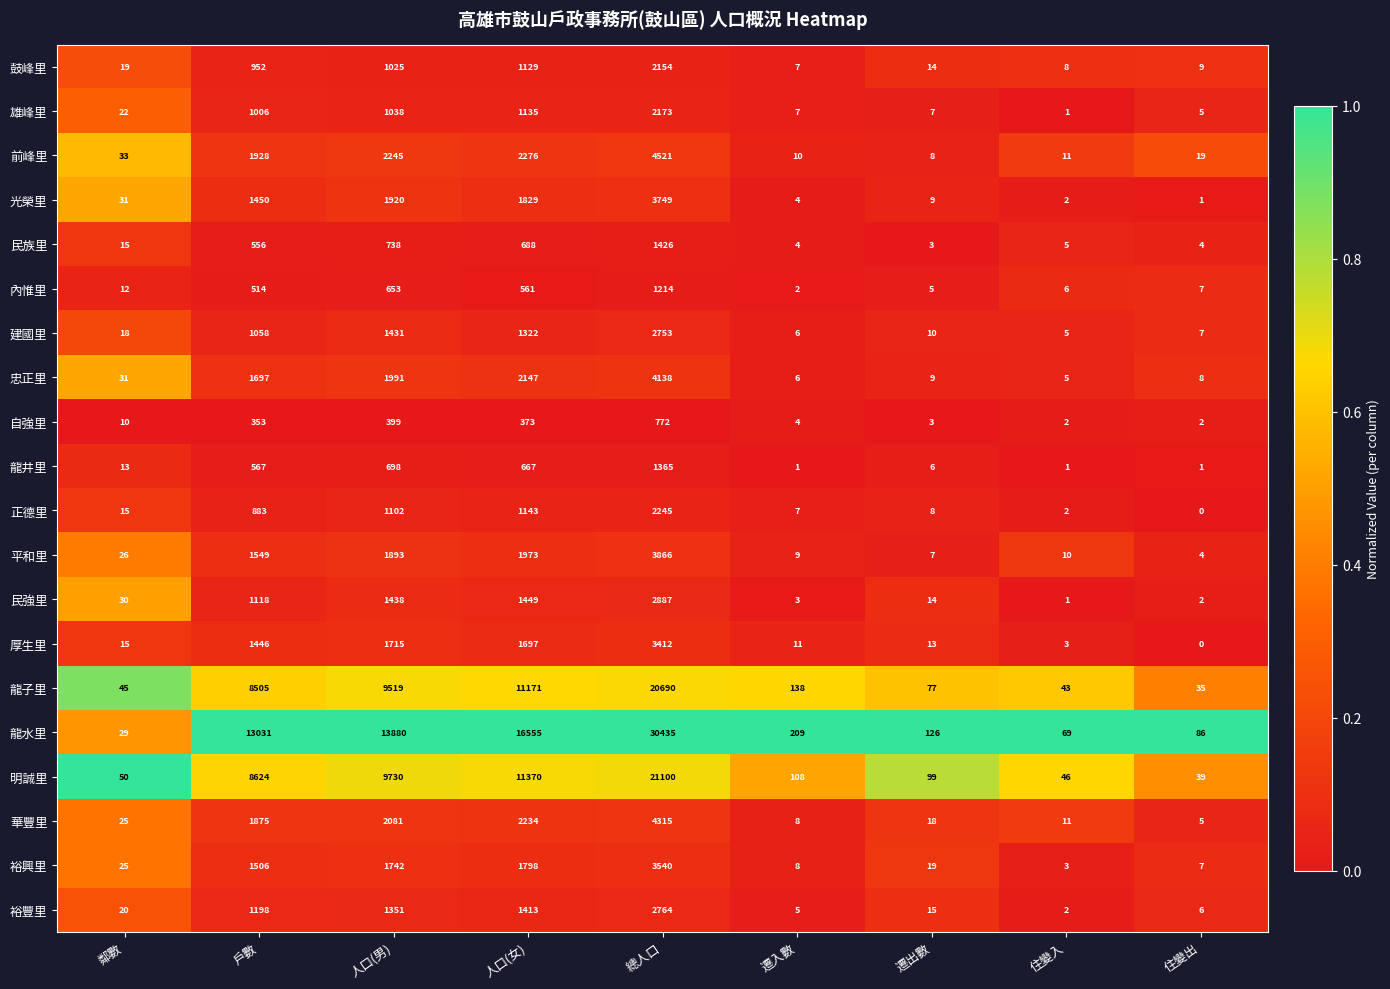

At which category is the sum across all series the highest?

總人口